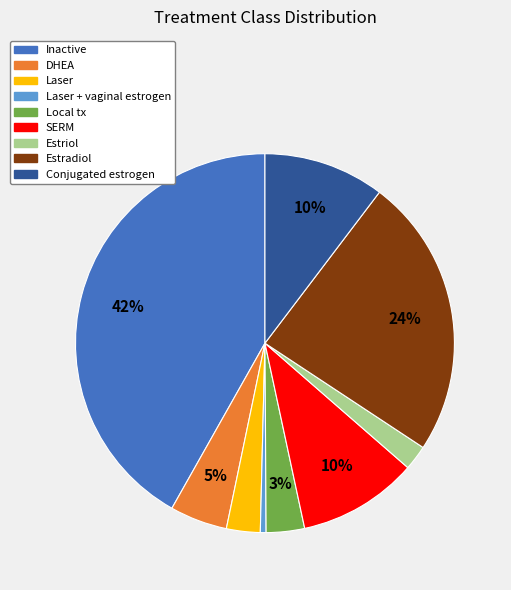

Which has a higher value, DHEA or SERM?

SERM